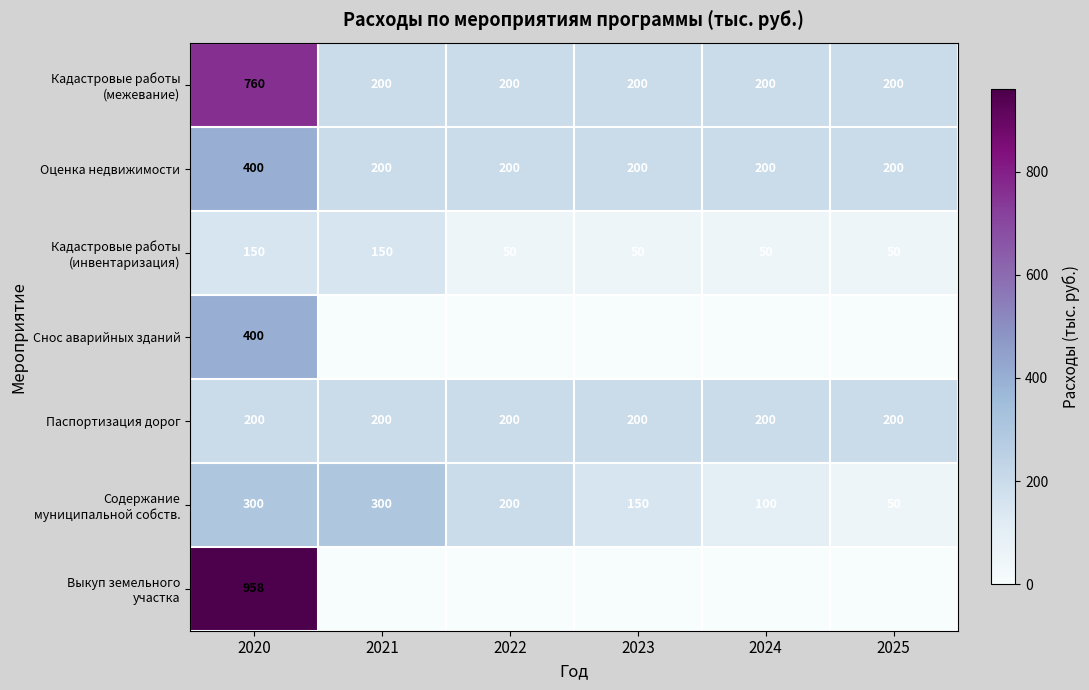

The Оценка недвижимости series shows 647 at 2020. True or false?

False